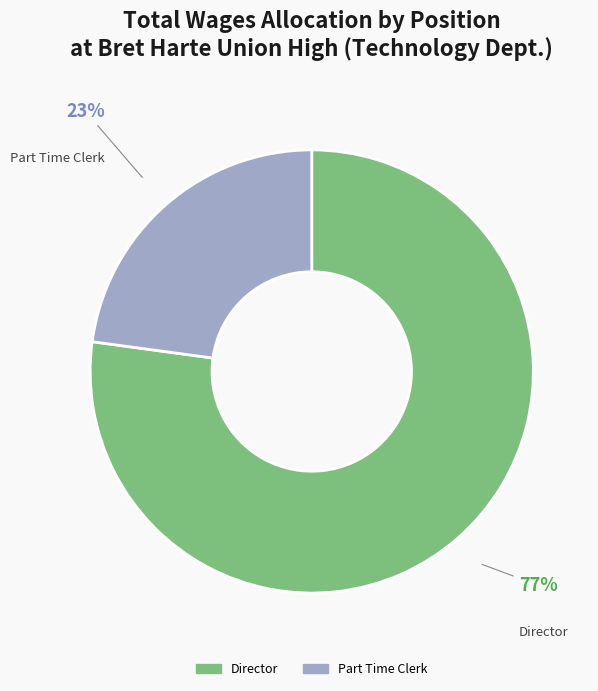

To the nearest percent, what is the difference between the Part Time Clerk and Director slice percentages?

54%